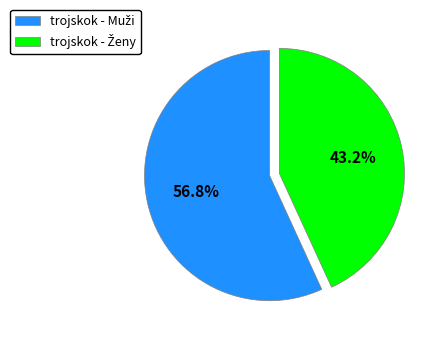

Is there any slice that represents more than half of the pie?

Yes